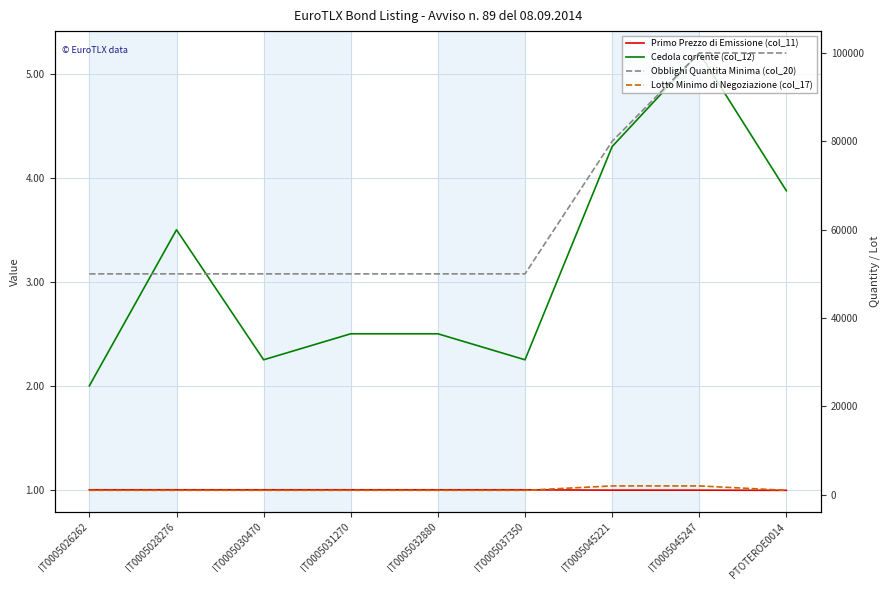

True or false: Cedola corrente (col_12) has more than 0 interior local peaks.

True